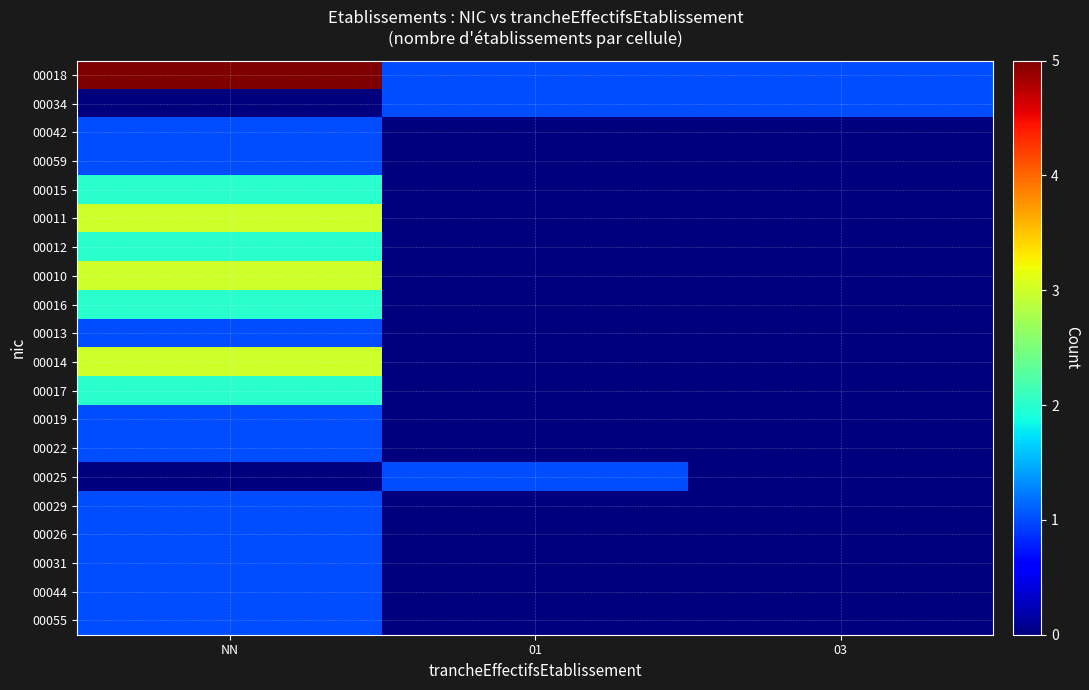

What is the spread (max minus min) of values at 03?

1